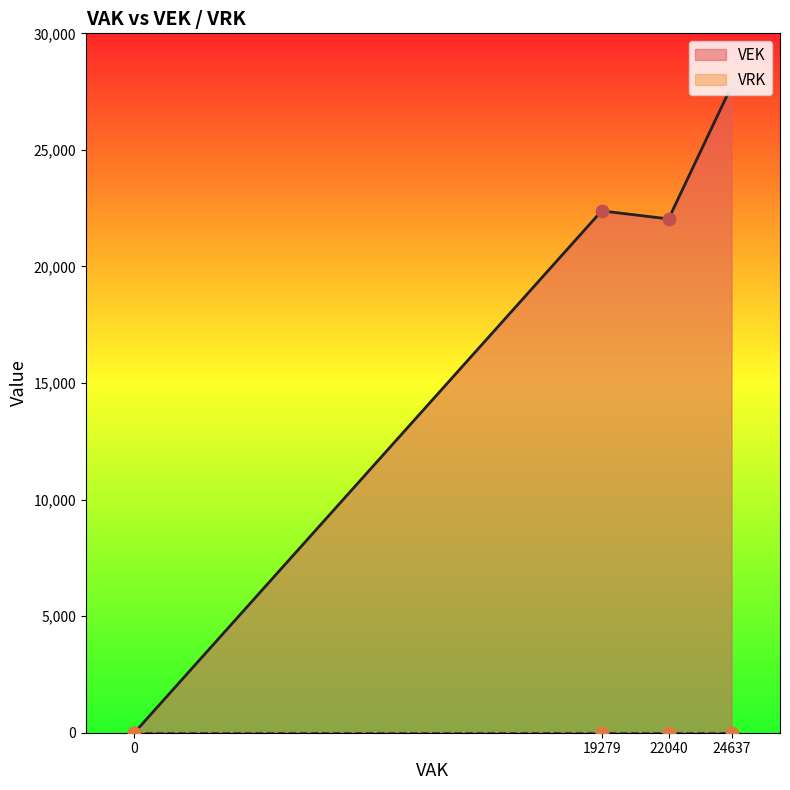

What are all the series names shown in the legend?

VEK, VRK